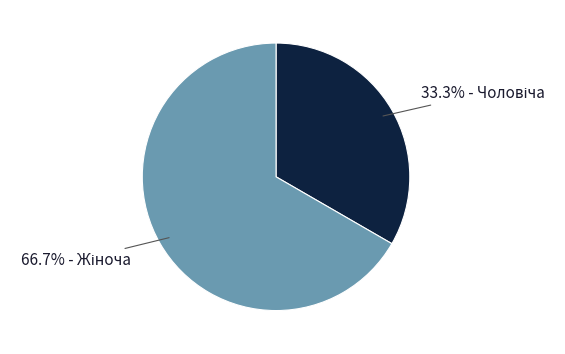

Is there a majority slice in this chart?

Yes